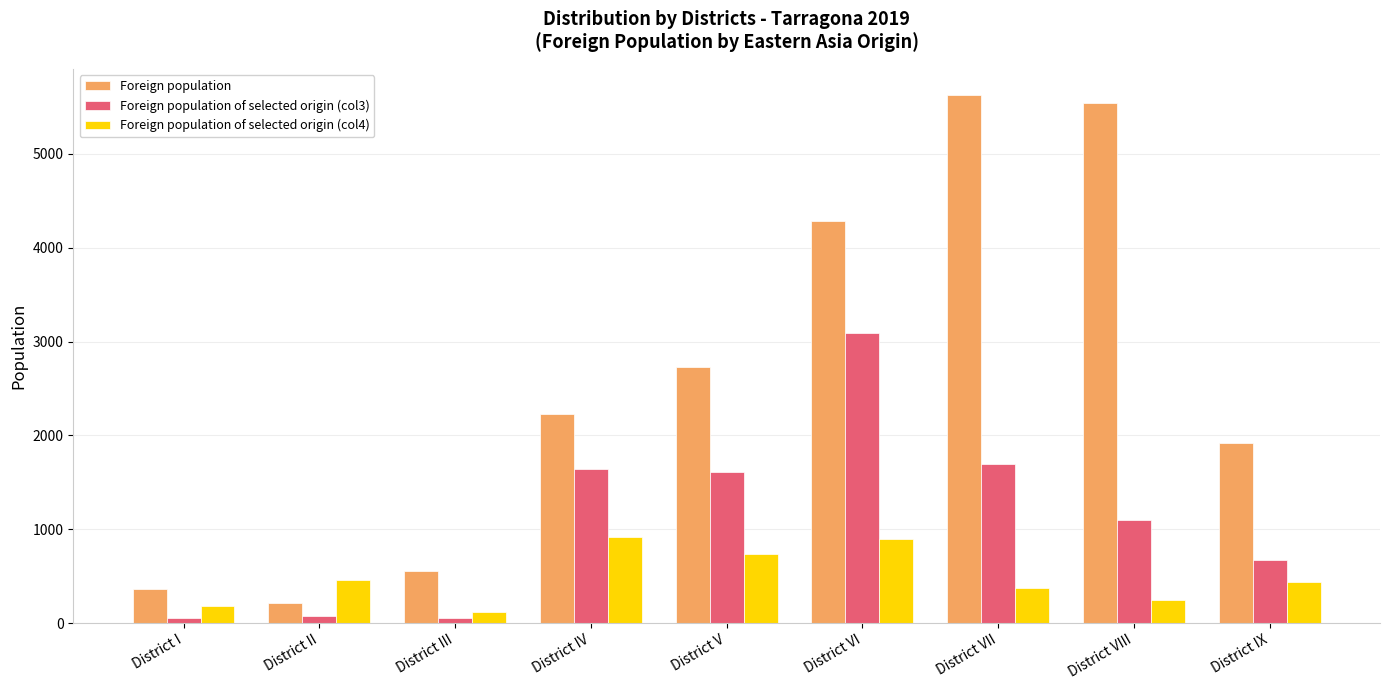

How many bars are there in each group?

3